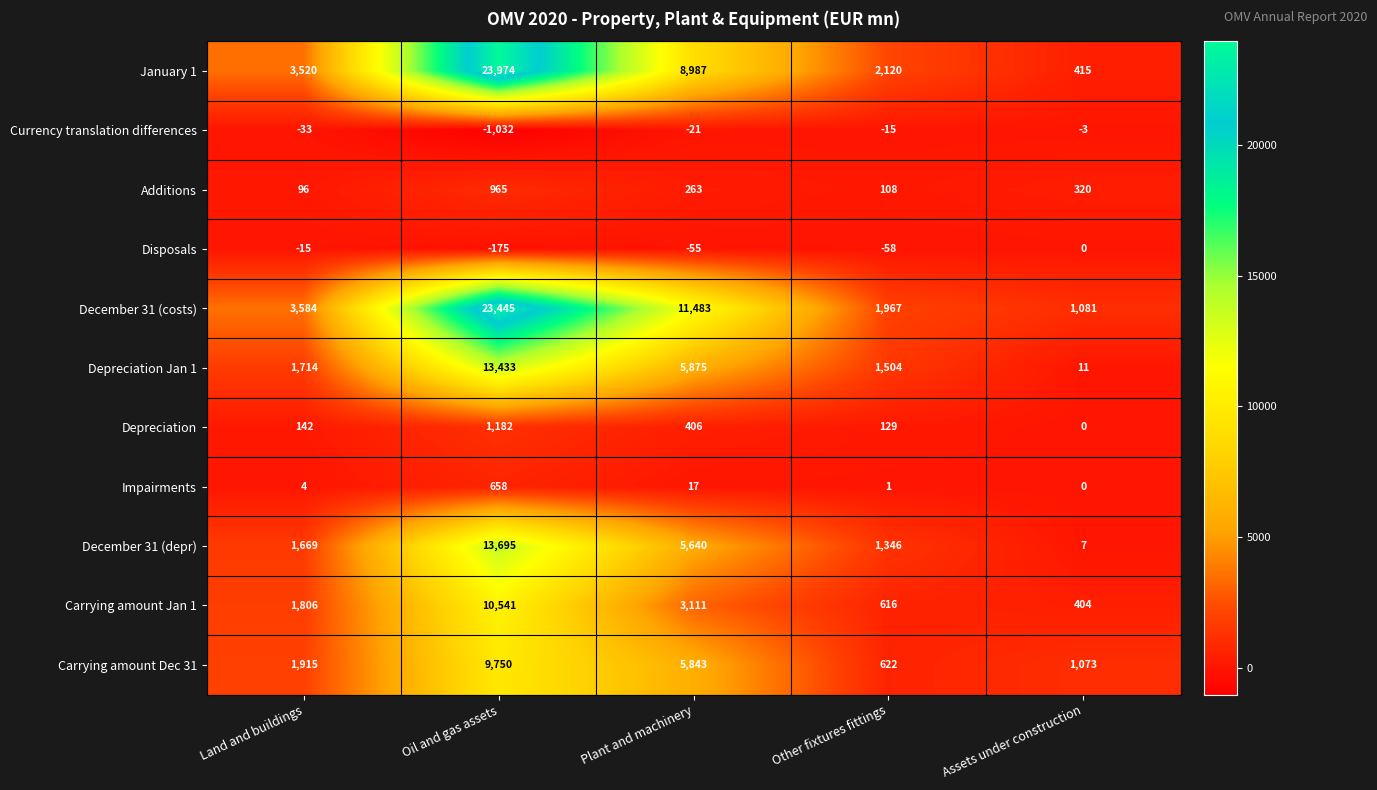

Is the value of January 1 at Land and buildings greater than the value of December 31 (costs) at Other fixtures fittings?

Yes